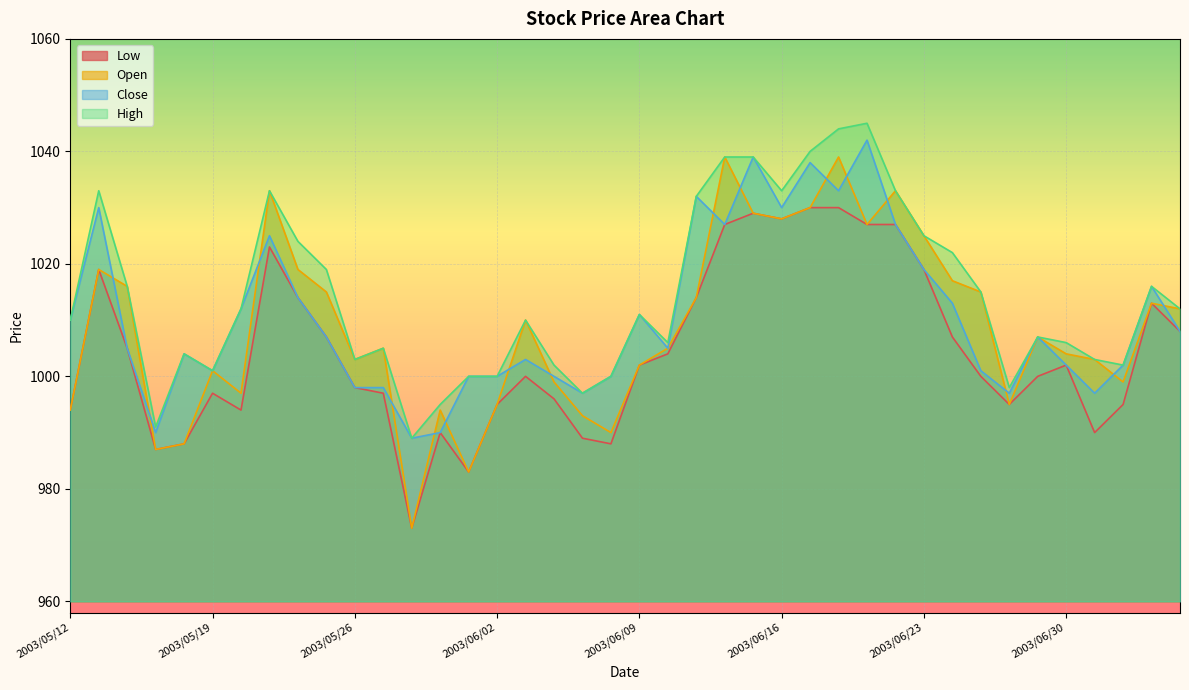

The value of Close at 2003/05/13 is 1030. True or false?

True